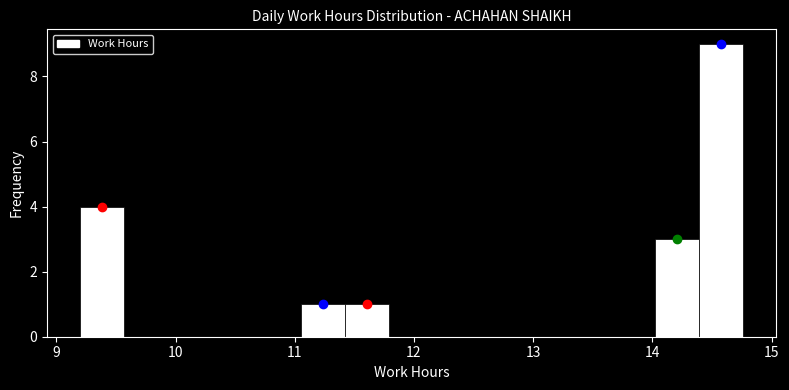

Around what value on the x-axis is the tallest bar? Give the approximate position of its centre, as read against the axis.

14.6